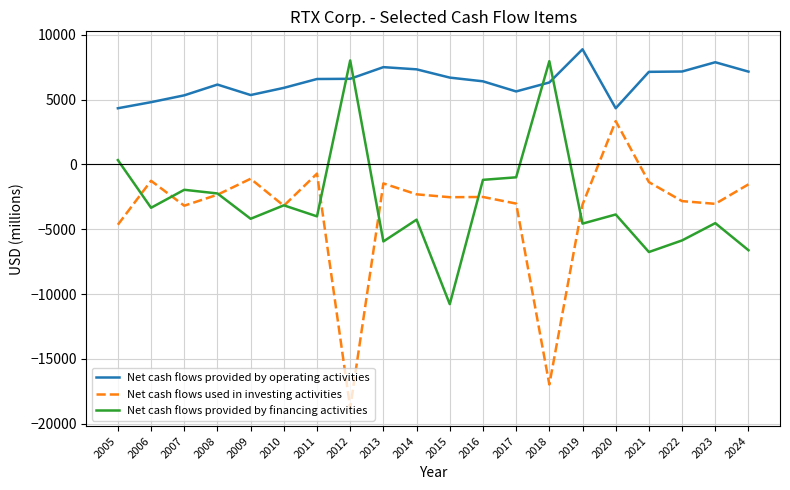

The value of Net cash flows used in investing activities at 2015 is -1133. True or false?

False